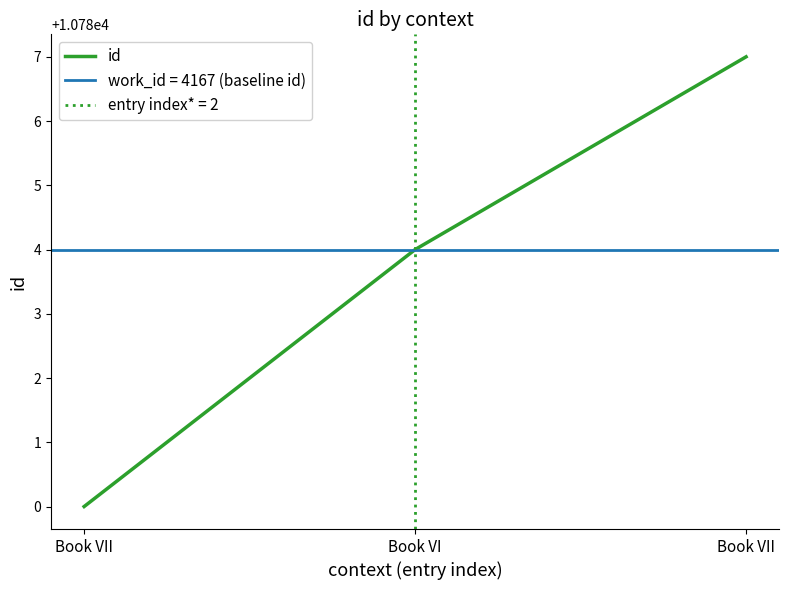

What is the label of the 3rd point from the left?

Book VII